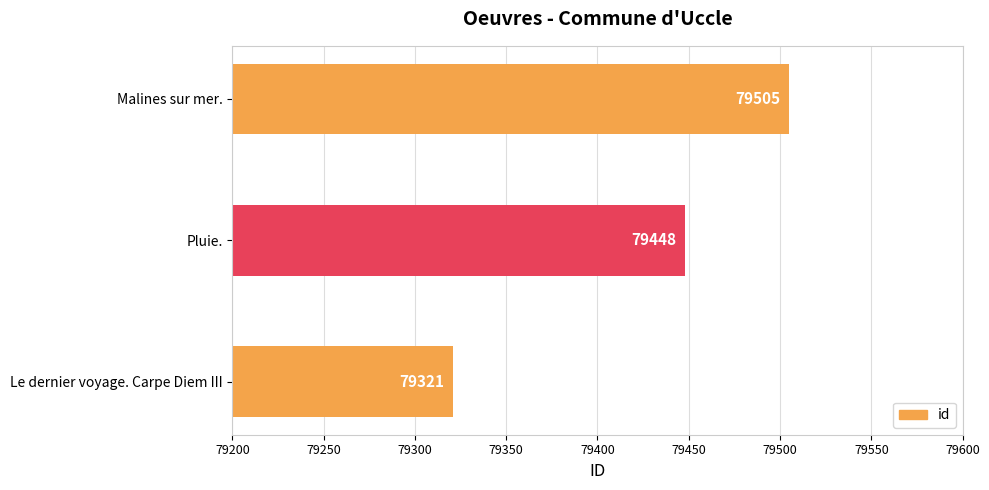

What is the difference between the maximum and second lowest values?

57